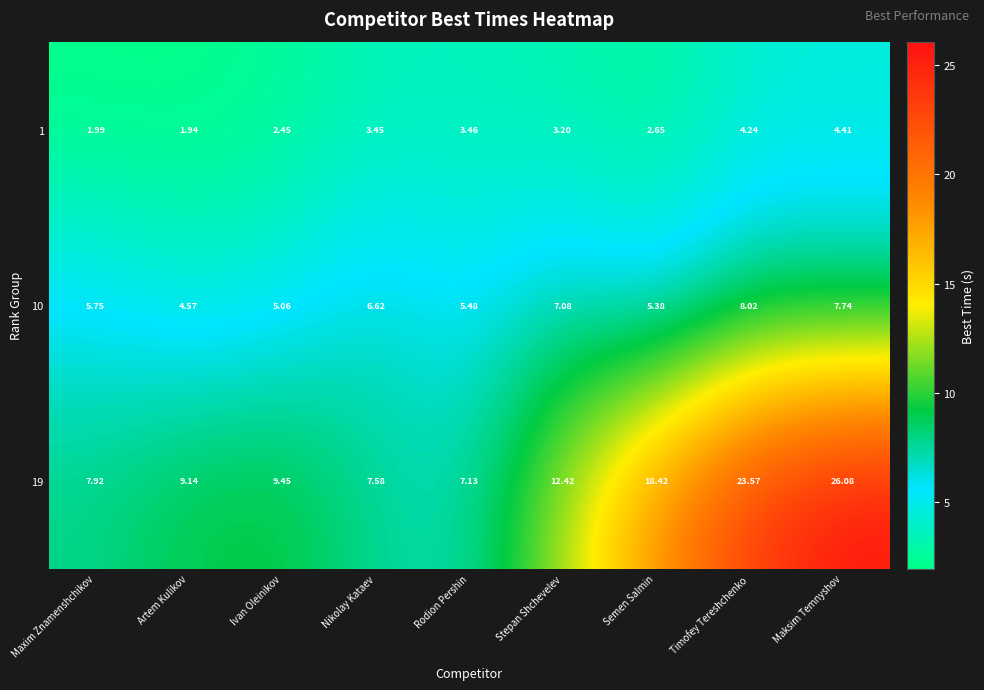

Which series has the largest range (max minus min)?

19